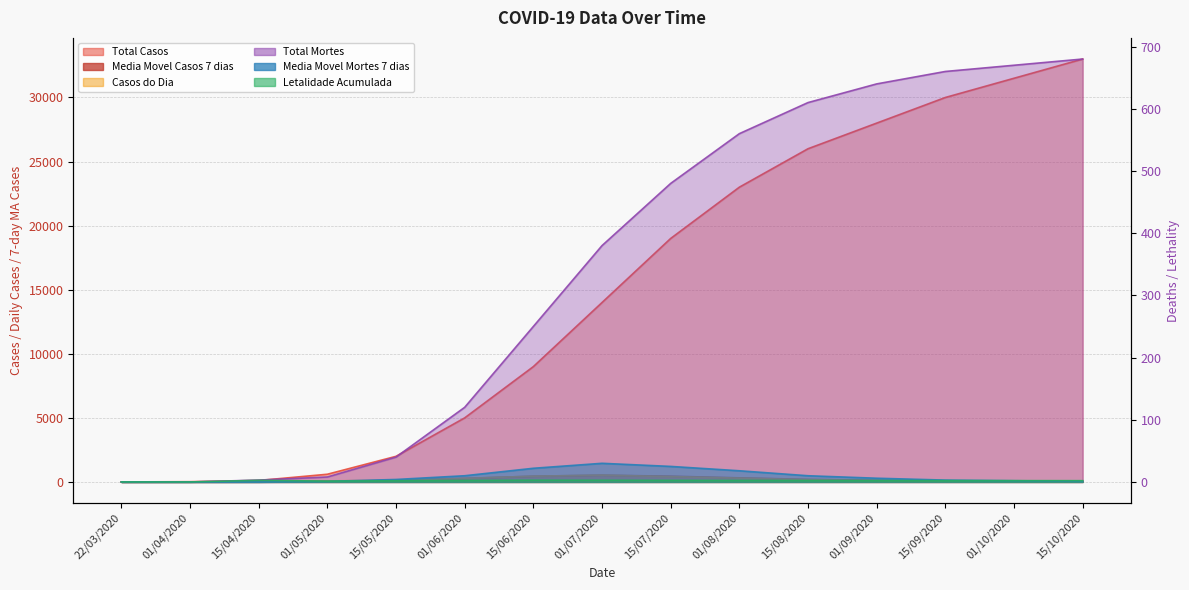

What is the label of the 1st point from the left?

22/03/2020